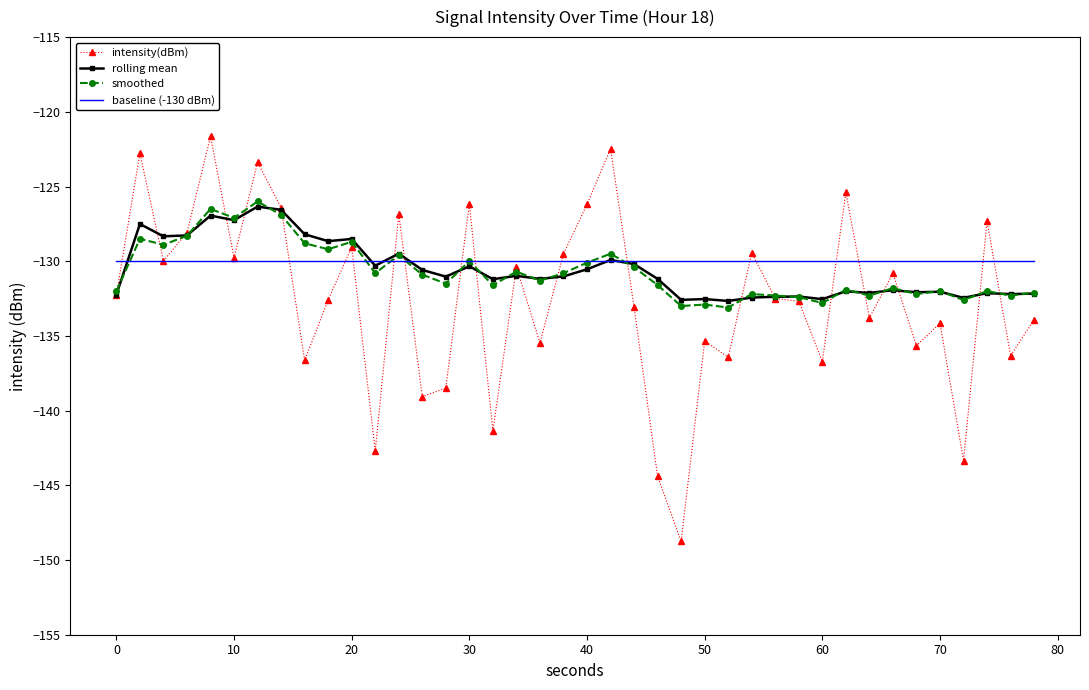

What is the maximum value for smoothed?

-126.0